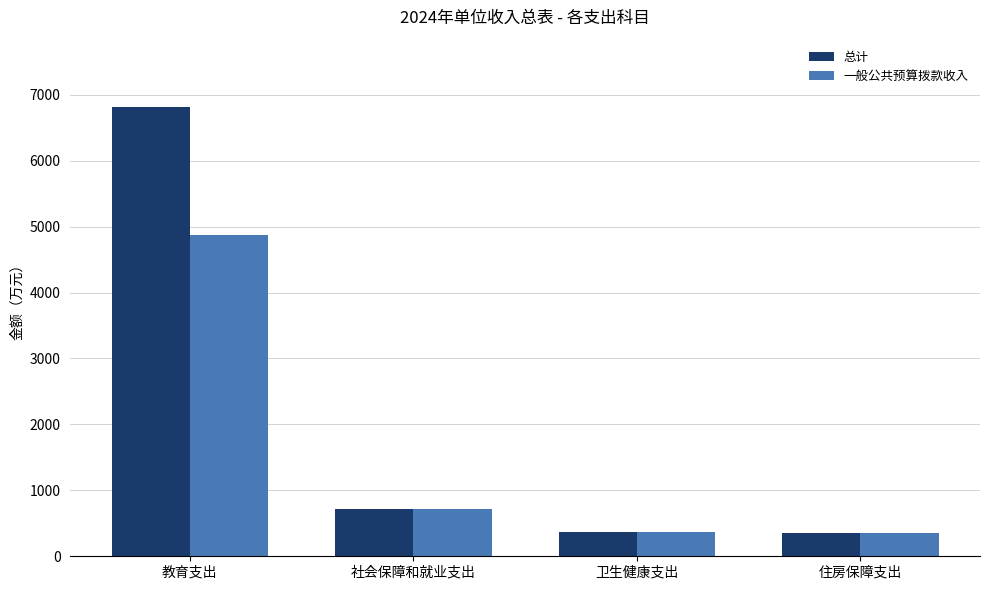

Which series has the largest total across all categories?

总计